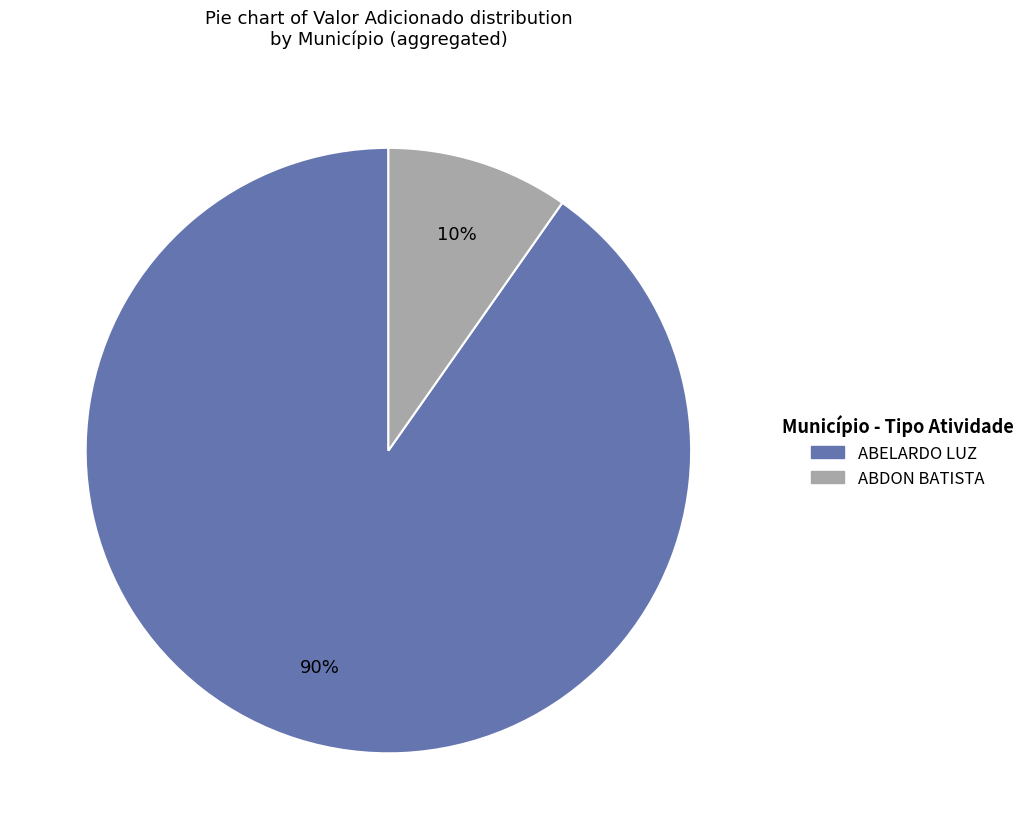

To the nearest percent, what is the average slice percentage?

50%